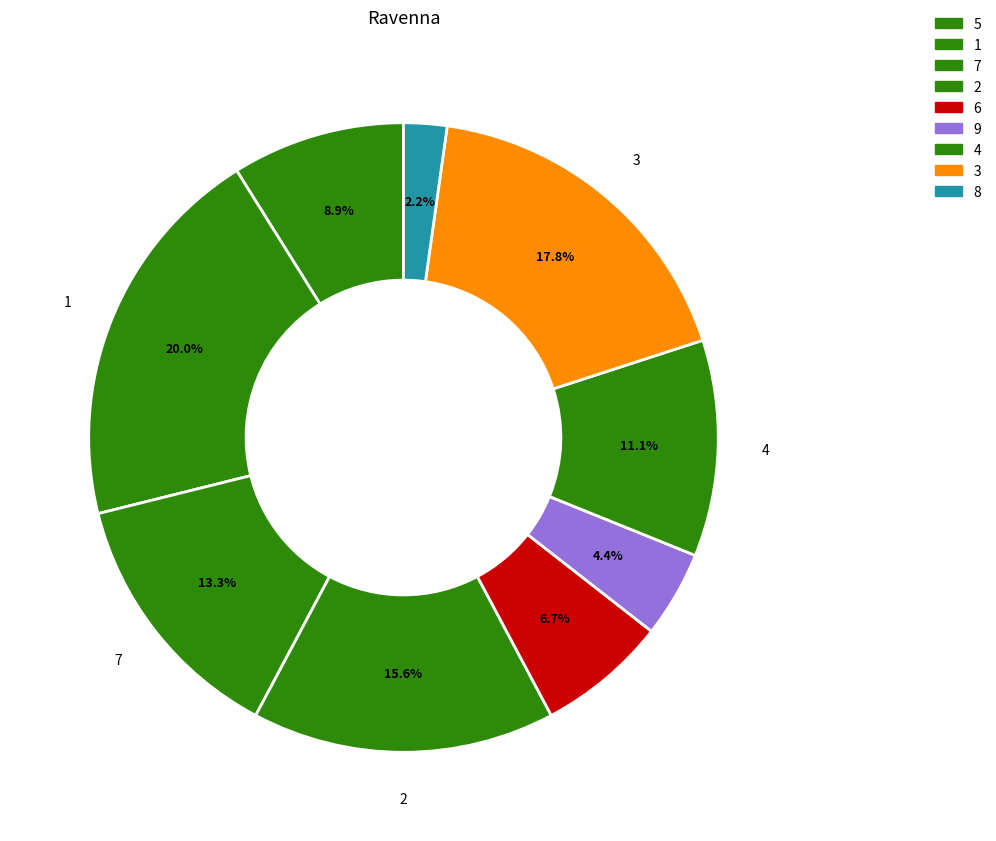

To the nearest percent, what is the average slice percentage?

11%